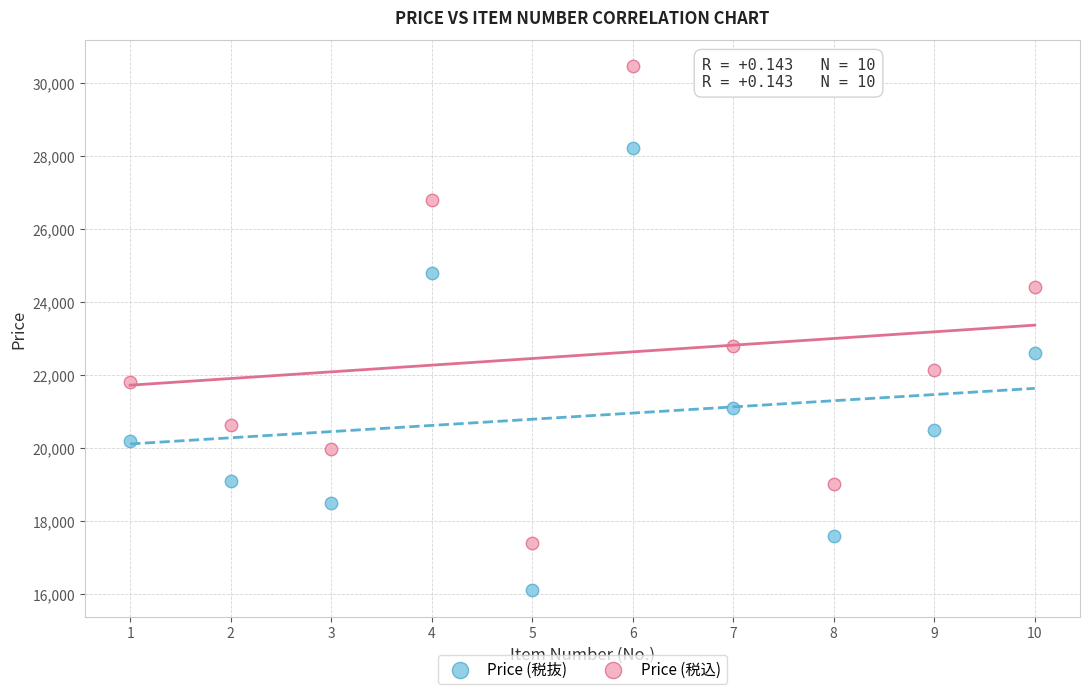

Across all data points, what is the range of Y values (max minus min)?

14356